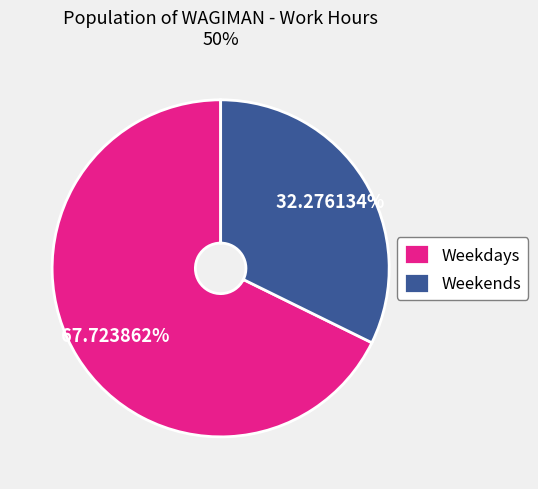

How many segments does this pie chart have?

2